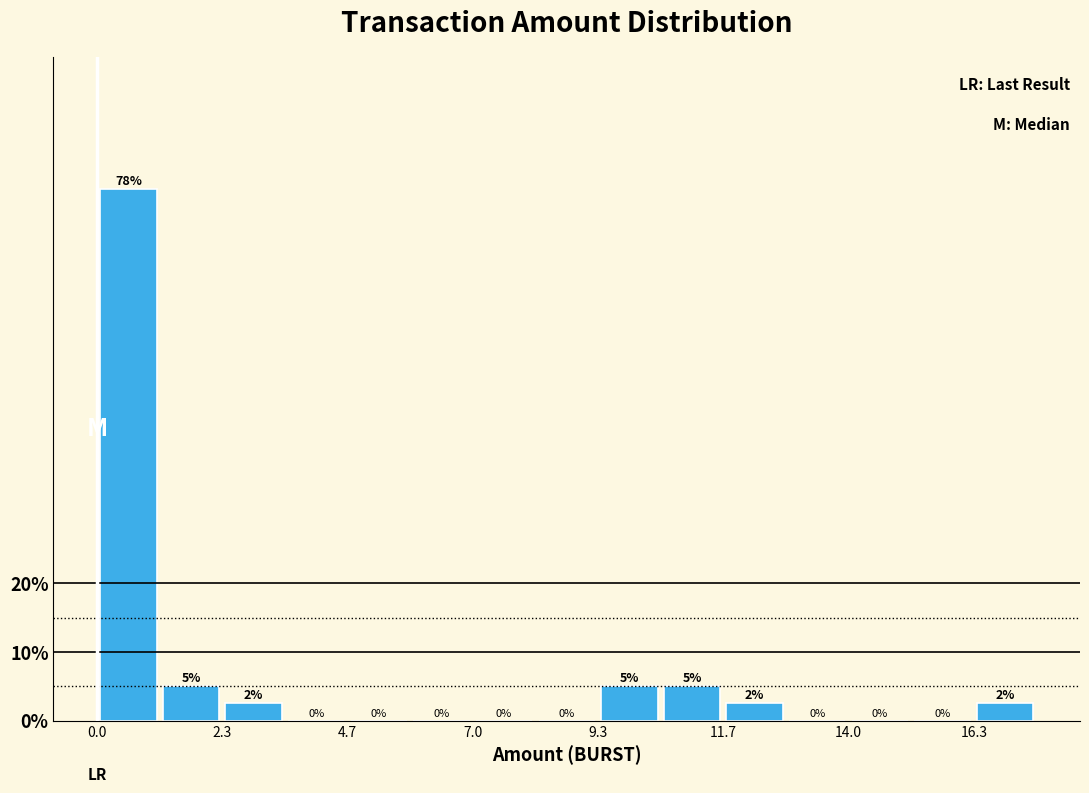

Around what value on the x-axis is the tallest bar? Give the approximate position of its centre, as read against the axis.

0.5